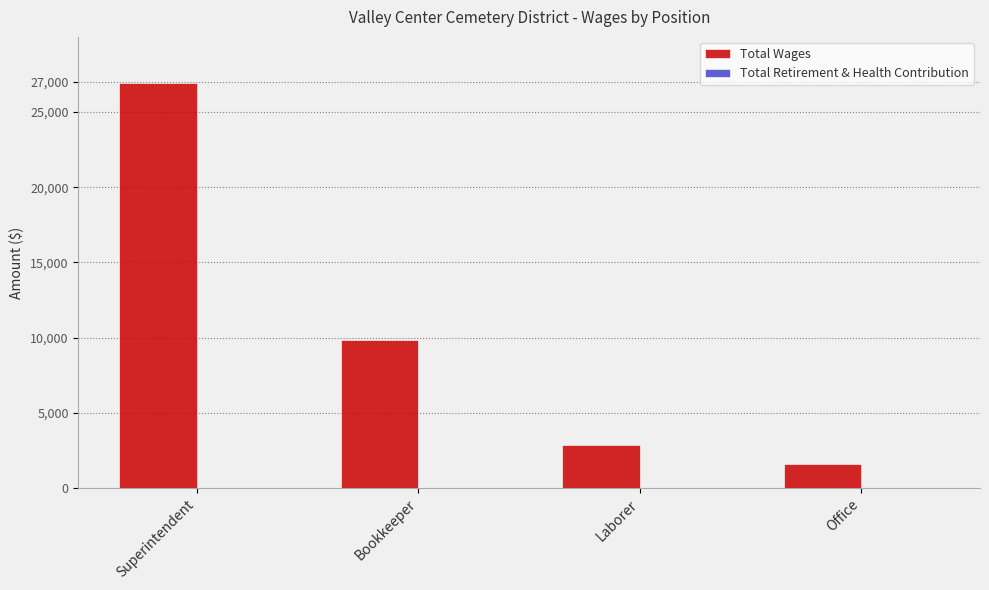

Which category has the lowest value across all series?

Office